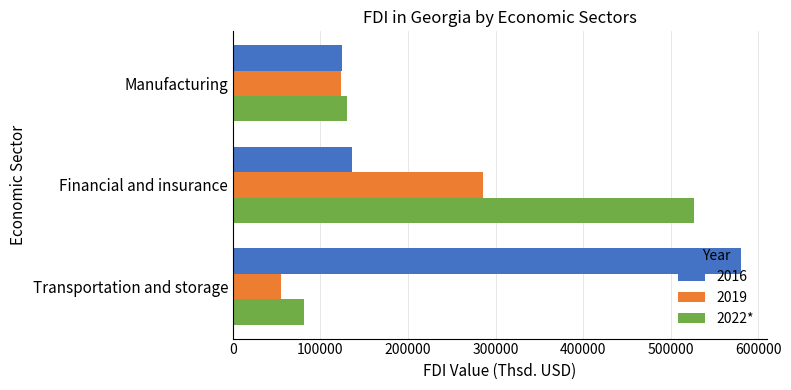

How many values in the 2019 series exceed 123621?

2